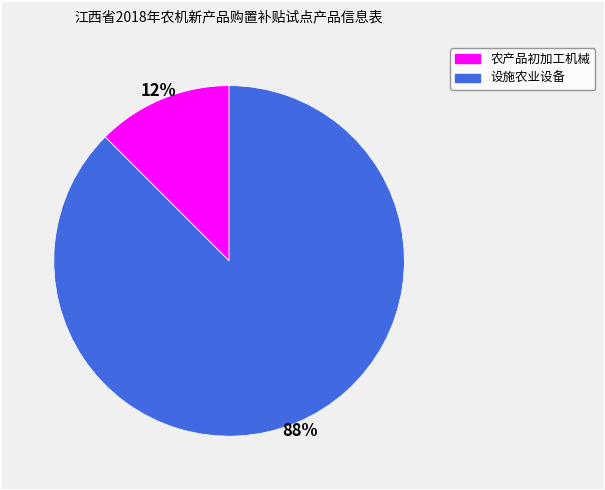

Count the number of slices in the pie.

2